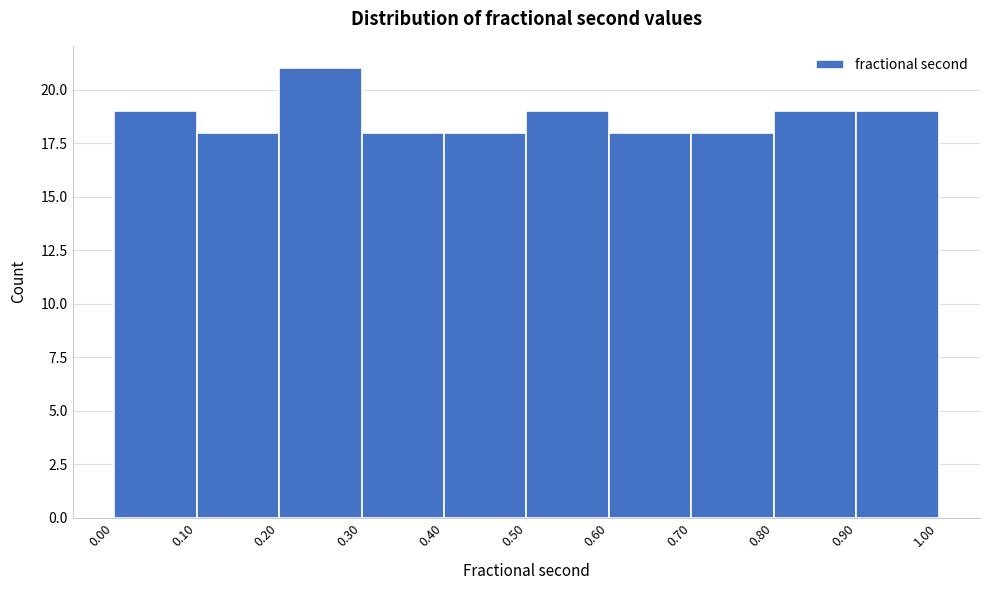

How tall is the bar that spans 0.00 to 0.10 on the x-axis? The values are not printed on the chart, so give them approximately, as read against the axis.

19